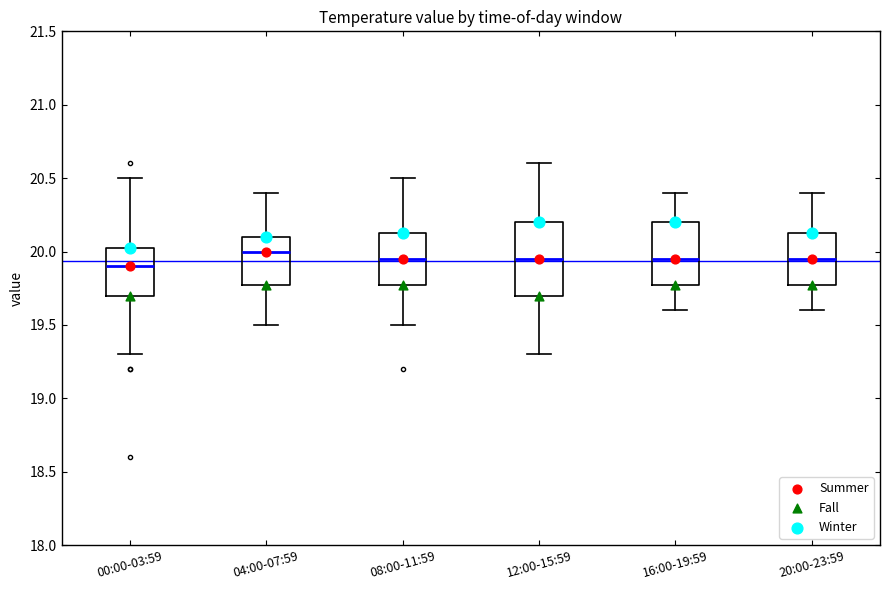

Reading left to right, read every box against the y-axis: the position of its median line, the range the box covers, and the ends of its whiskers. The values are not printed on the chart, so give them approximately, as read against the axis.

00:00-03:59: median 19.90, box 19.70 to 20.05, whiskers 19.30 to 20.50
04:00-07:59: median 20.00, box 19.80 to 20.10, whiskers 19.50 to 20.40
08:00-11:59: median 19.95, box 19.80 to 20.15, whiskers 19.50 to 20.50
12:00-15:59: median 19.95, box 19.70 to 20.20, whiskers 19.30 to 20.60
16:00-19:59: median 19.95, box 19.80 to 20.20, whiskers 19.60 to 20.40
20:00-23:59: median 19.95, box 19.80 to 20.15, whiskers 19.60 to 20.40